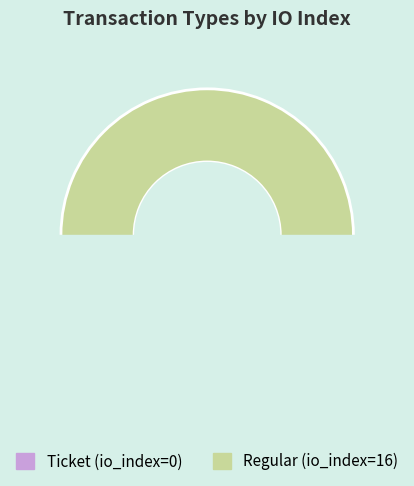

Which slice is the smallest?

Ticket (io_index=0)